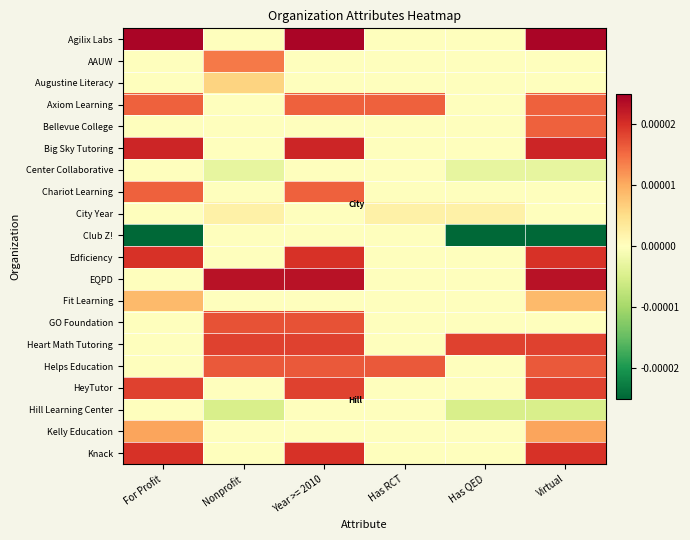

Reading right to left, what are all the values shown in this chart?

Agilix Labs: Virtual=0.0	Has QED=0.0	Has RCT=0.0	Year >= 2010=0.0	Nonprofit=0.0	For Profit=0.0
AAUW: Virtual=0.0	Has QED=0.0	Has RCT=0.0	Year >= 2010=0.0	Nonprofit=0.0	For Profit=0.0
Augustine Literacy: Virtual=0.0	Has QED=0.0	Has RCT=0.0	Year >= 2010=0.0	Nonprofit=0.0	For Profit=0.0
Axiom Learning: Virtual=0.0	Has QED=0.0	Has RCT=0.0	Year >= 2010=0.0	Nonprofit=0.0	For Profit=0.0
Bellevue College: Virtual=0.0	Has QED=0.0	Has RCT=0.0	Year >= 2010=0.0	Nonprofit=0.0	For Profit=0.0
Big Sky Tutoring: Virtual=0.0	Has QED=0.0	Has RCT=0.0	Year >= 2010=0.0	Nonprofit=0.0	For Profit=0.0
Center Collaborative: Virtual=-0.0	Has QED=-0.0	Has RCT=0.0	Year >= 2010=0.0	Nonprofit=-0.0	For Profit=0.0
Chariot Learning: Virtual=0.0	Has QED=0.0	Has RCT=0.0	Year >= 2010=0.0	Nonprofit=0.0	For Profit=0.0
City Year: Virtual=0.0	Has QED=0.0	Has RCT=0.0	Year >= 2010=0.0	Nonprofit=0.0	For Profit=0.0
Club Z!: Virtual=-0.0	Has QED=-0.0	Has RCT=0.0	Year >= 2010=0.0	Nonprofit=0.0	For Profit=-0.0
Edficiency: Virtual=0.0	Has QED=0.0	Has RCT=0.0	Year >= 2010=0.0	Nonprofit=0.0	For Profit=0.0
EQPD: Virtual=0.0	Has QED=0.0	Has RCT=0.0	Year >= 2010=0.0	Nonprofit=0.0	For Profit=0.0
Fit Learning: Virtual=0.0	Has QED=0.0	Has RCT=0.0	Year >= 2010=0.0	Nonprofit=0.0	For Profit=0.0
GO Foundation: Virtual=0.0	Has QED=0.0	Has RCT=0.0	Year >= 2010=0.0	Nonprofit=0.0	For Profit=0.0
Heart Math Tutoring: Virtual=0.0	Has QED=0.0	Has RCT=0.0	Year >= 2010=0.0	Nonprofit=0.0	For Profit=0.0
Helps Education: Virtual=0.0	Has QED=0.0	Has RCT=0.0	Year >= 2010=0.0	Nonprofit=0.0	For Profit=0.0
HeyTutor: Virtual=0.0	Has QED=0.0	Has RCT=0.0	Year >= 2010=0.0	Nonprofit=0.0	For Profit=0.0
Hill Learning Center: Virtual=-0.0	Has QED=-0.0	Has RCT=0.0	Year >= 2010=0.0	Nonprofit=-0.0	For Profit=0.0
Kelly Education: Virtual=0.0	Has QED=0.0	Has RCT=0.0	Year >= 2010=0.0	Nonprofit=0.0	For Profit=0.0
Knack: Virtual=0.0	Has QED=0.0	Has RCT=0.0	Year >= 2010=0.0	Nonprofit=0.0	For Profit=0.0